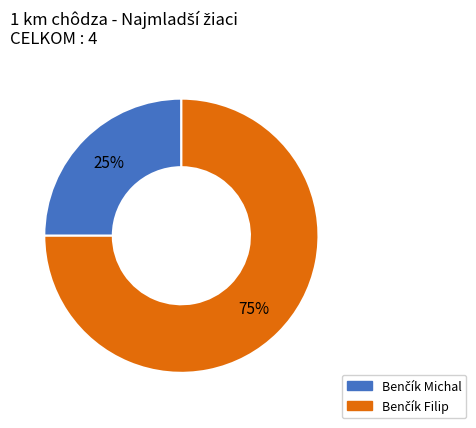

To the nearest percent, what is the difference between the largest and smallest slice percentages?

50%